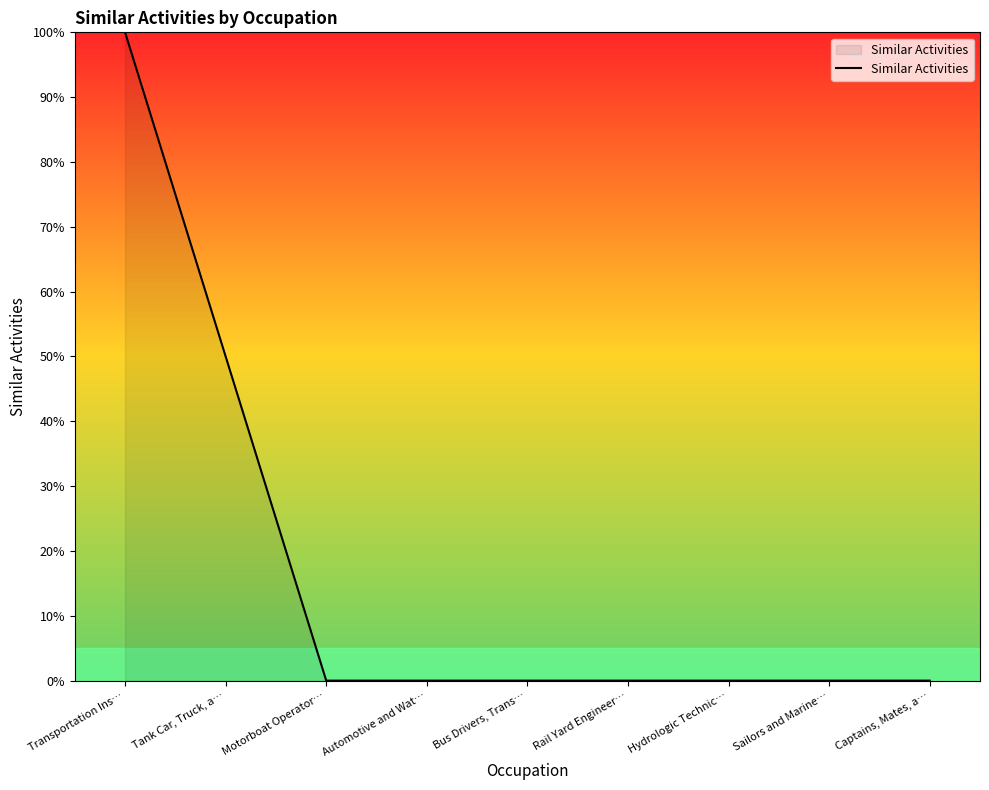

Which label corresponds to the largest value in the chart?

Transportation Ins…